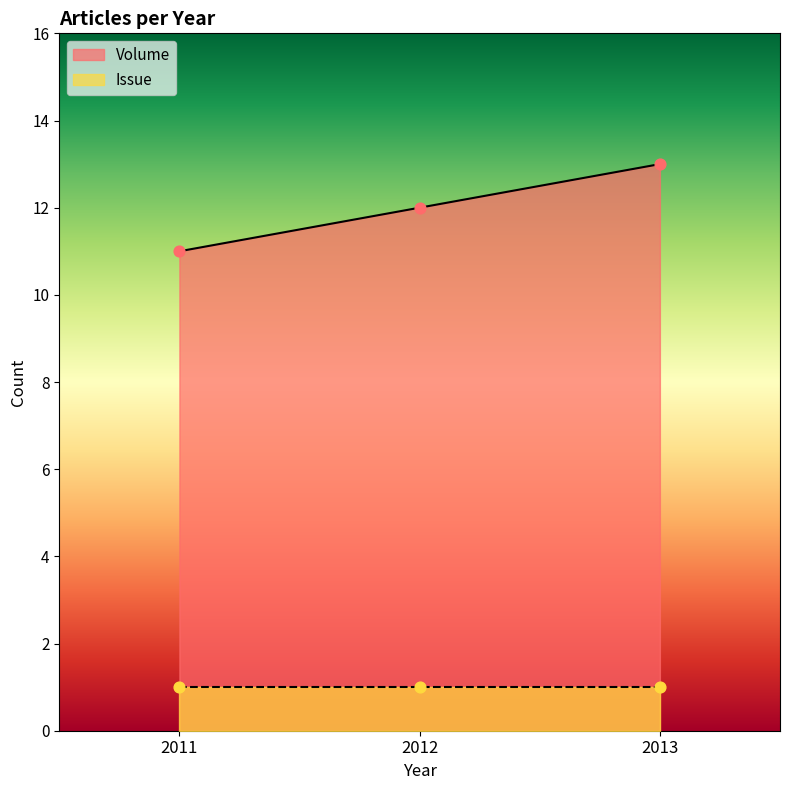

Which series has the largest Y range (max minus min)?

Volume